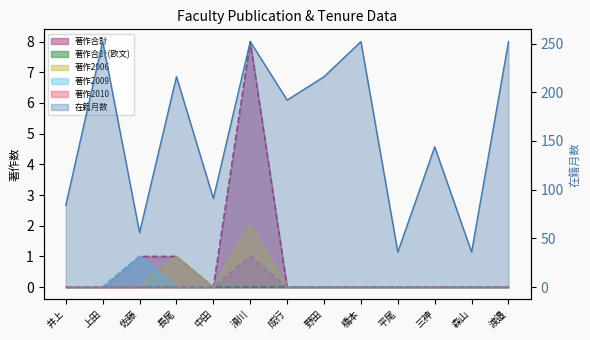

What position from the left is 上田?

2